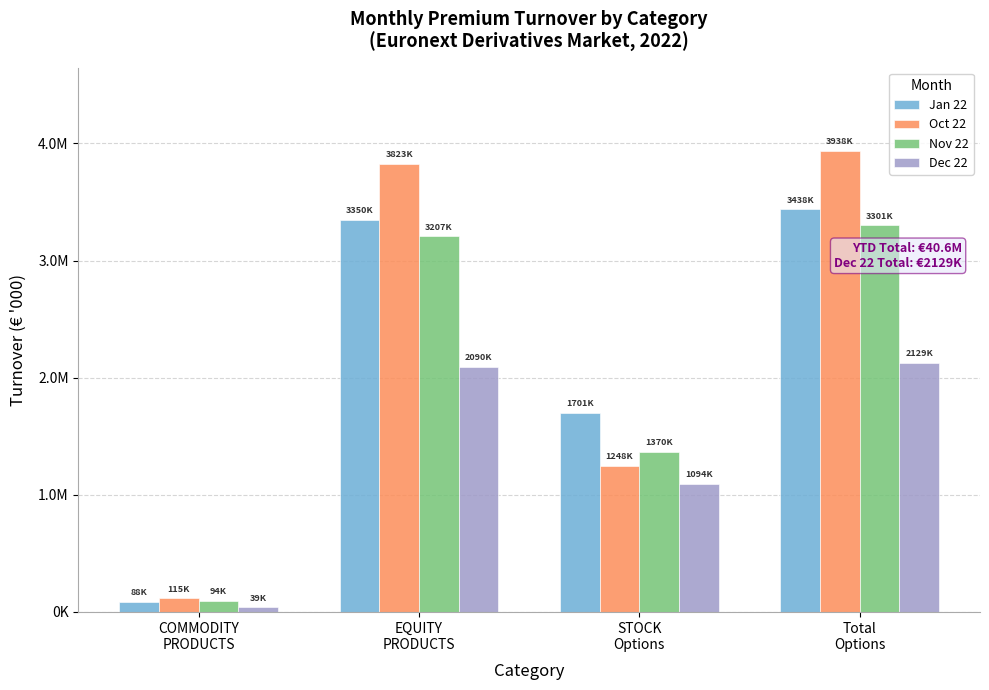

What are all the series names shown in the legend?

Jan 22, Oct 22, Nov 22, Dec 22